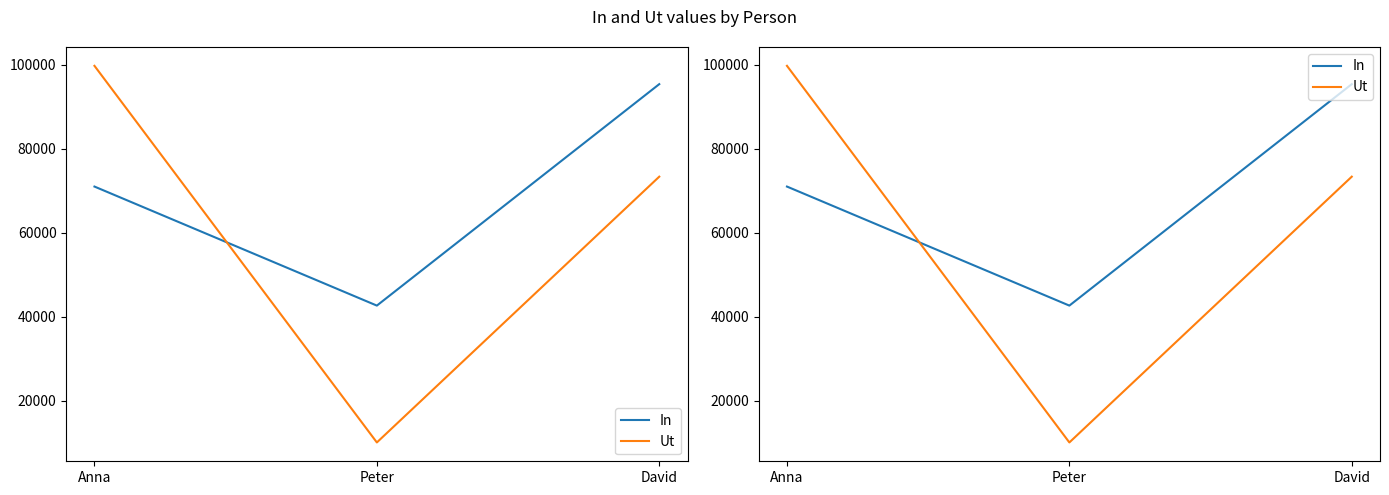

What is the difference between the highest and lowest values at Peter?

32551